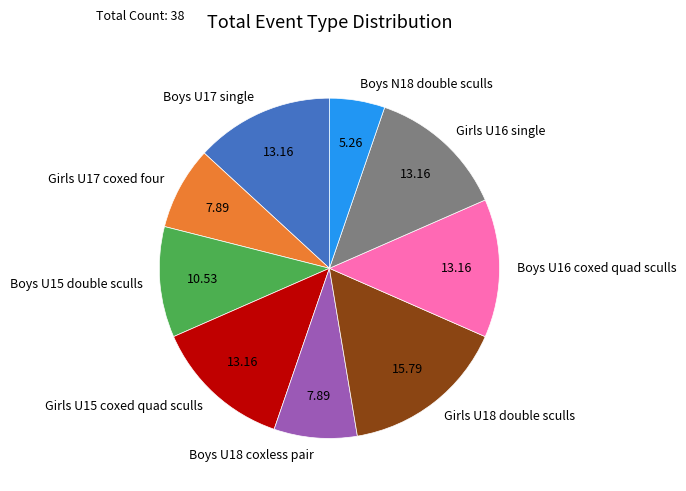

True or false: Girls U15 coxed quad sculls accounts for 24% of the total.

False